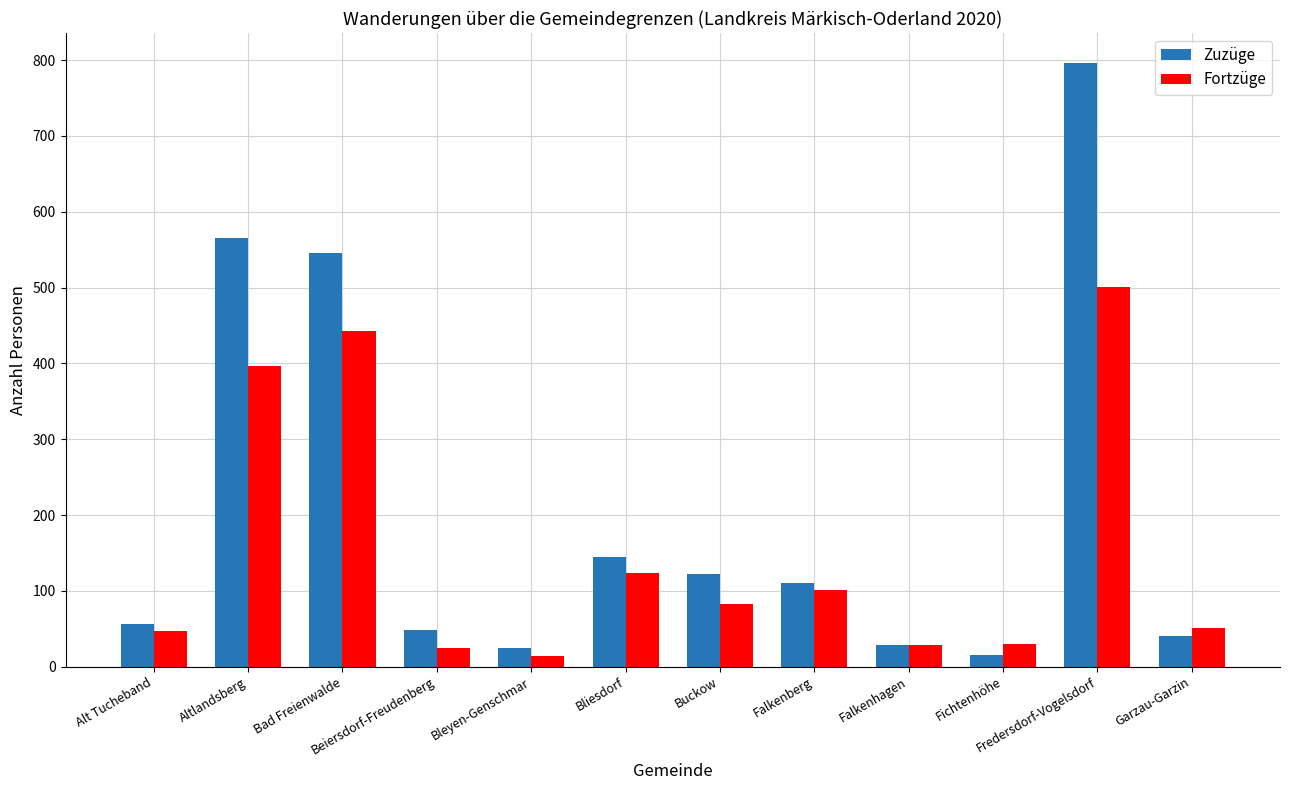

Are the bars grouped side by side (vs. stacked)?

Yes